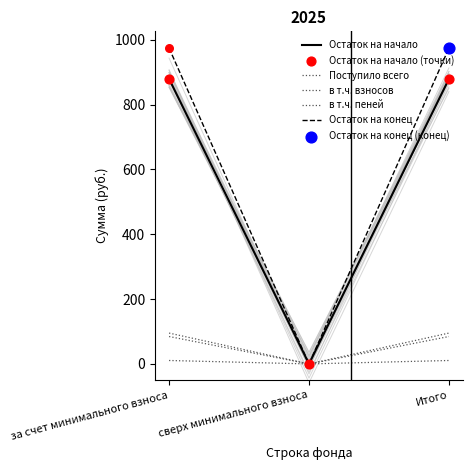

At how many categories does at least one series exceed 350?

2